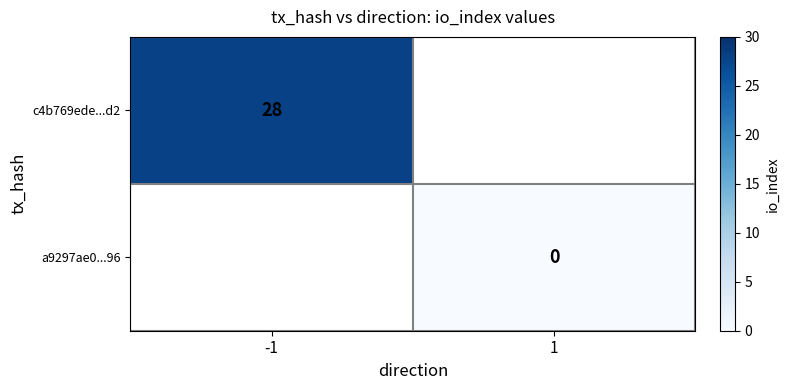

True or false: c4b769ede...d2 has a value of 46 at -1.

False